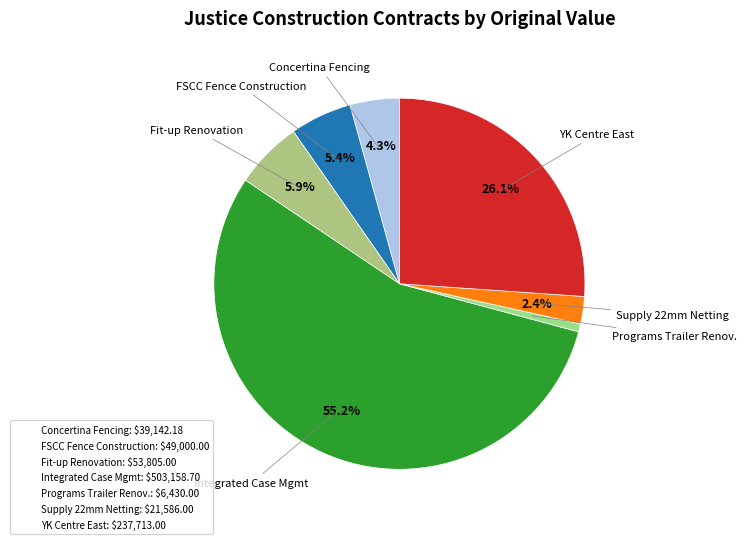

What is the largest slice in the pie chart?

Integrated Case Mgmt: $503,158.70